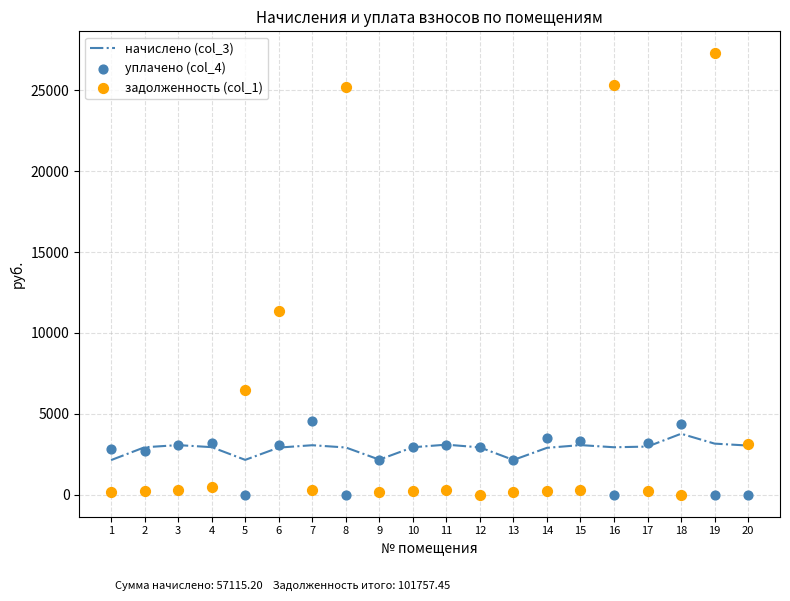

What are all the series names shown in the legend?

начислено (col_3), уплачено (col_4), задолженность (col_1)